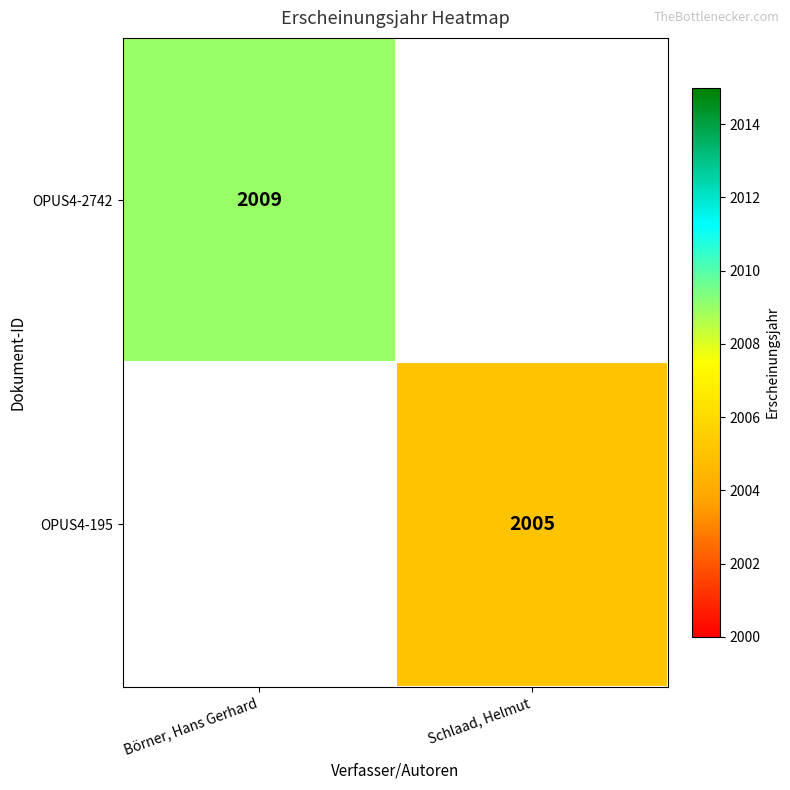

Is the value of OPUS4-195 at Schlaad, Helmut greater than the value of OPUS4-2742 at Börner, Hans Gerhard?

No